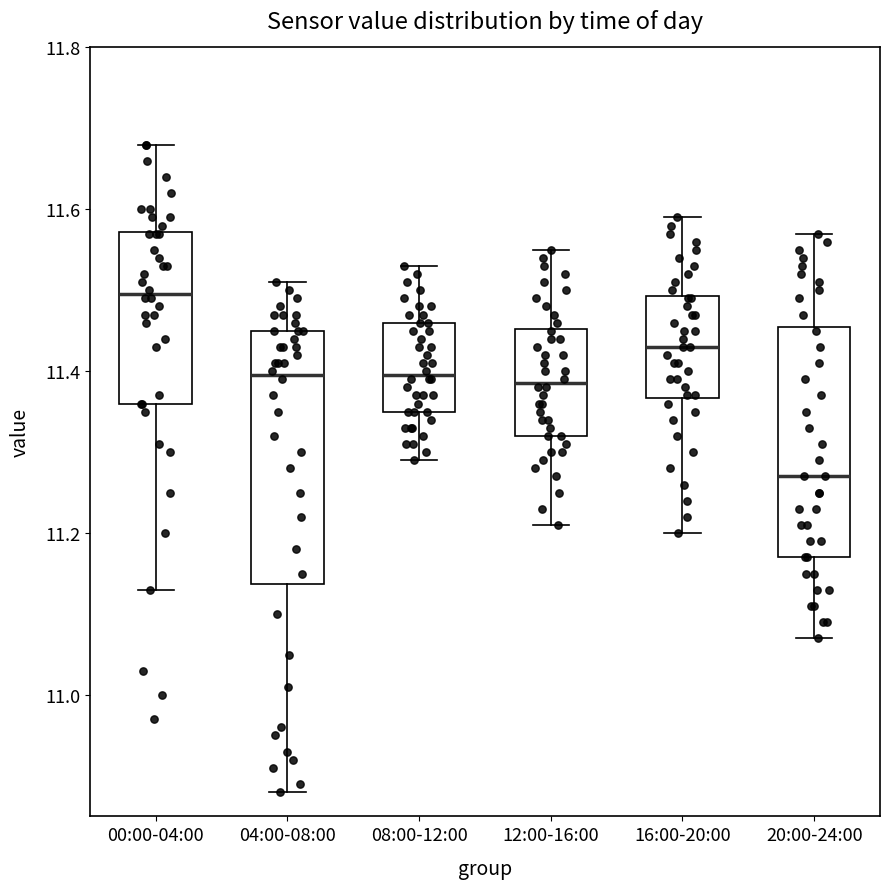

Reading left to right, read every box against the y-axis: the position of its median line, the range the box covers, and the ends of its whiskers. The values are not printed on the chart, so give them approximately, as read against the axis.

00:00-04:00: median 11.50, box 11.36 to 11.58, whiskers 11.14 to 11.68
04:00-08:00: median 11.40, box 11.14 to 11.46, whiskers 10.88 to 11.52
08:00-12:00: median 11.40, box 11.36 to 11.46, whiskers 11.30 to 11.54
12:00-16:00: median 11.38, box 11.32 to 11.46, whiskers 11.22 to 11.56
16:00-20:00: median 11.44, box 11.36 to 11.50, whiskers 11.20 to 11.60
20:00-24:00: median 11.28, box 11.18 to 11.46, whiskers 11.08 to 11.58